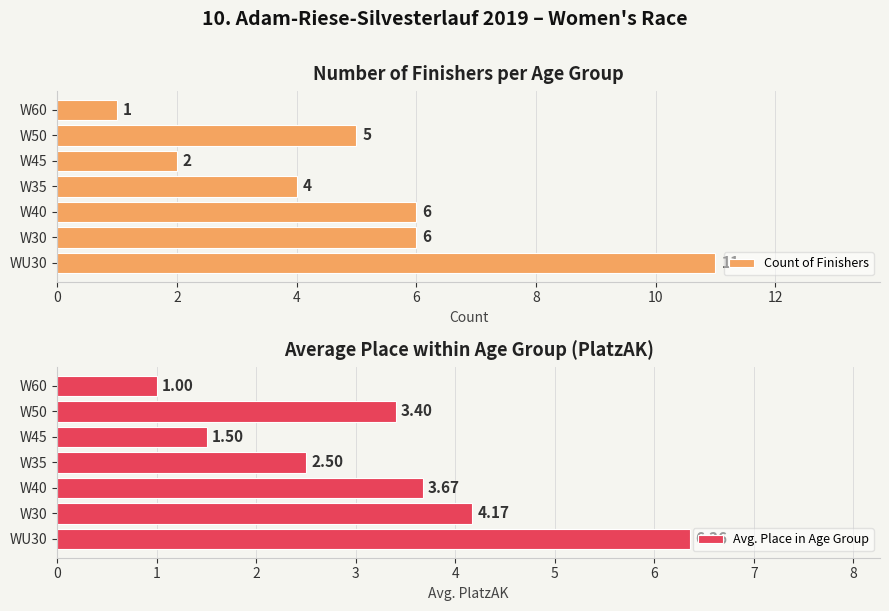

The value of Count of Finishers at W60 is 1. True or false?

True